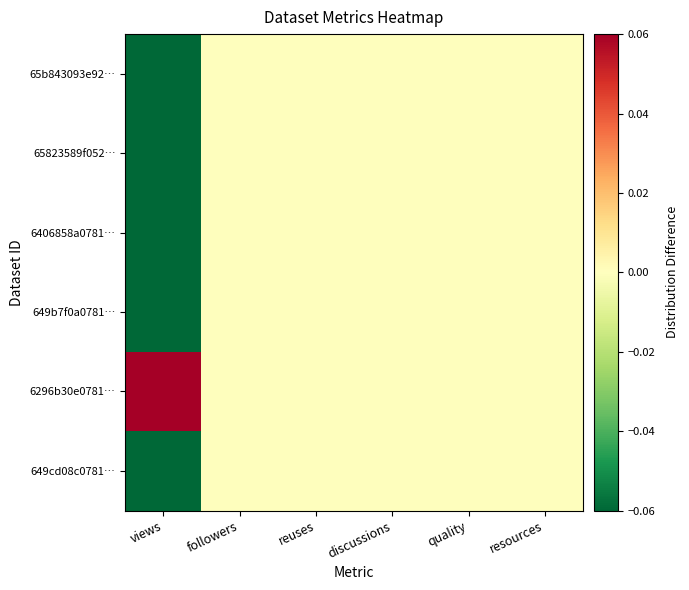

Between followers and quality, which is larger?

followers